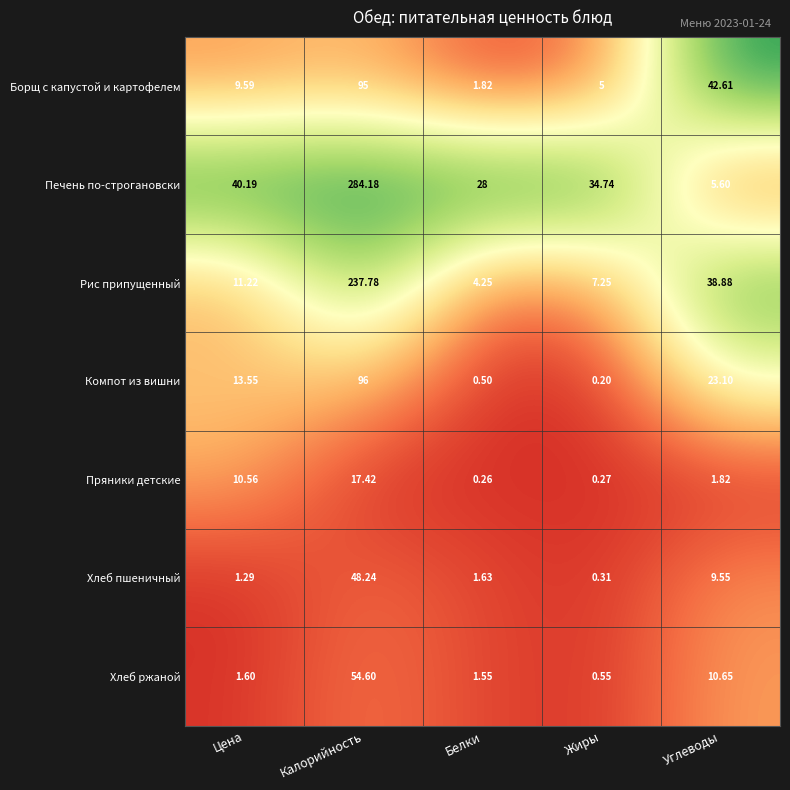

What is the difference between the highest and lowest values at Цена?

38.9